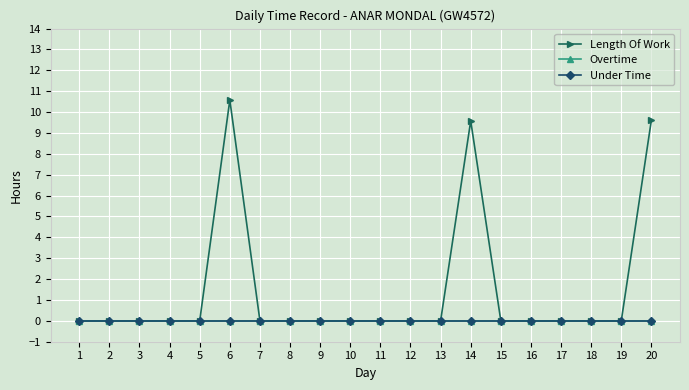

The value of Under Time at 19 is 0.0. True or false?

True